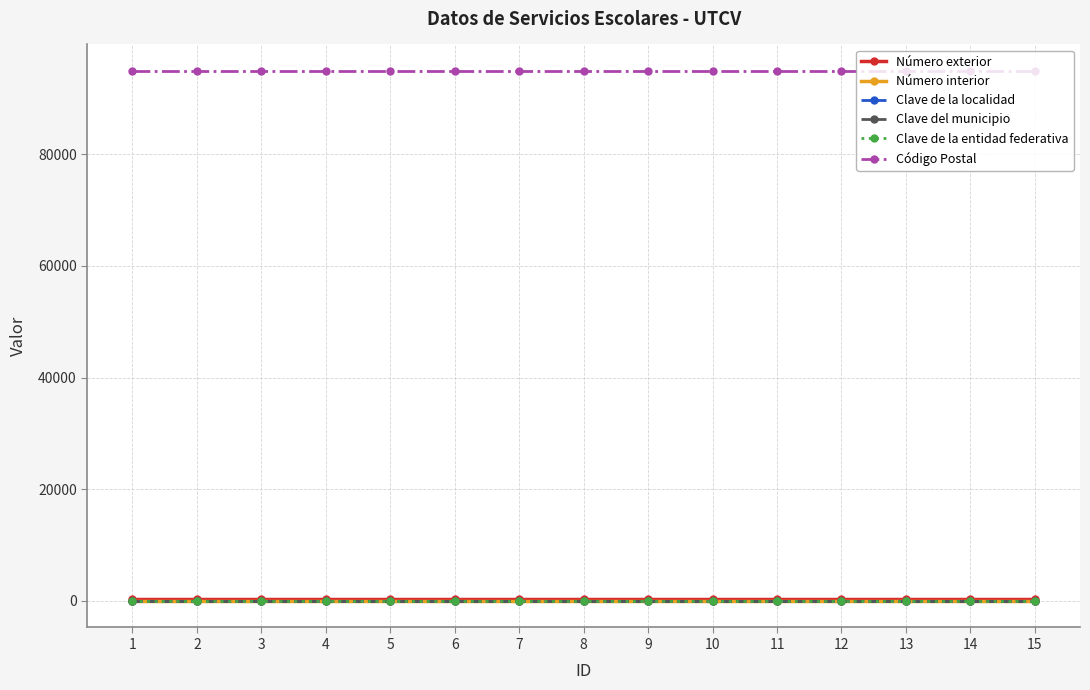

What is the spread (max minus min) of values at 7?

94910